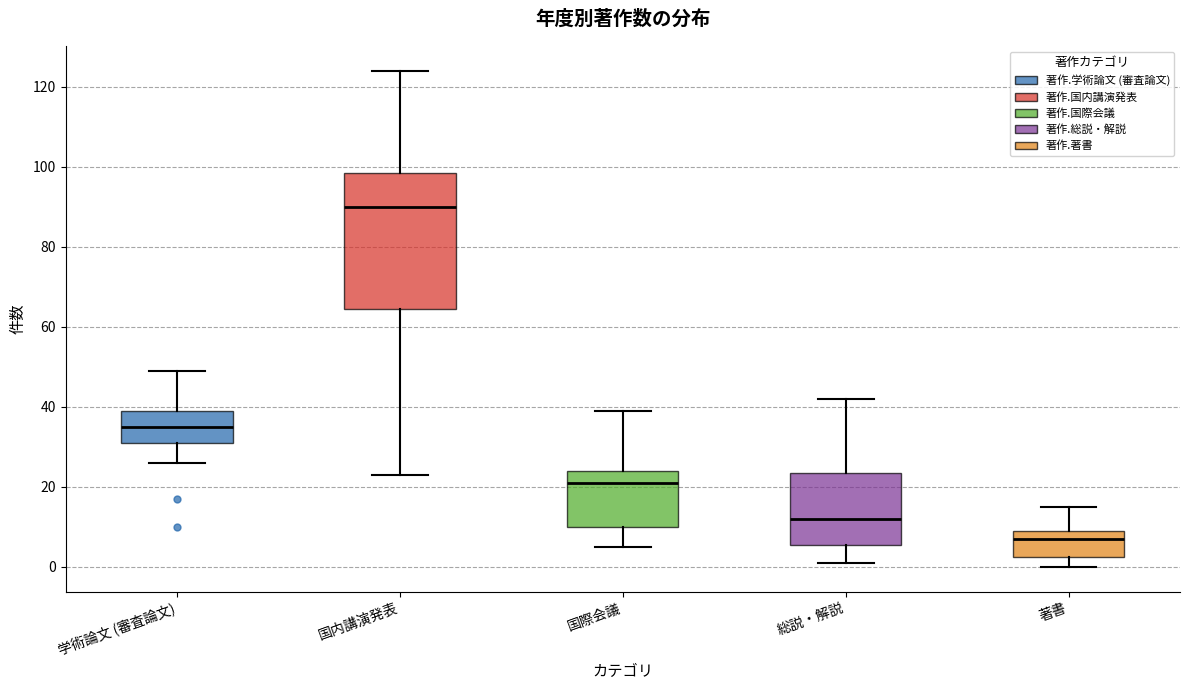

Where is the lower edge of the box for 国際会議 on the y-axis? The values are not printed on the chart, so give them approximately, as read against the axis.

10